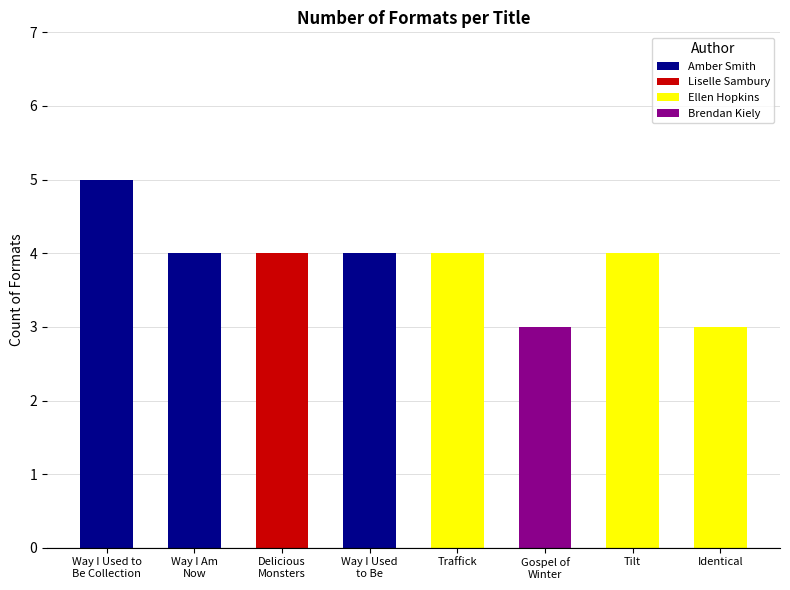

What is the minimum value shown in the chart?

3